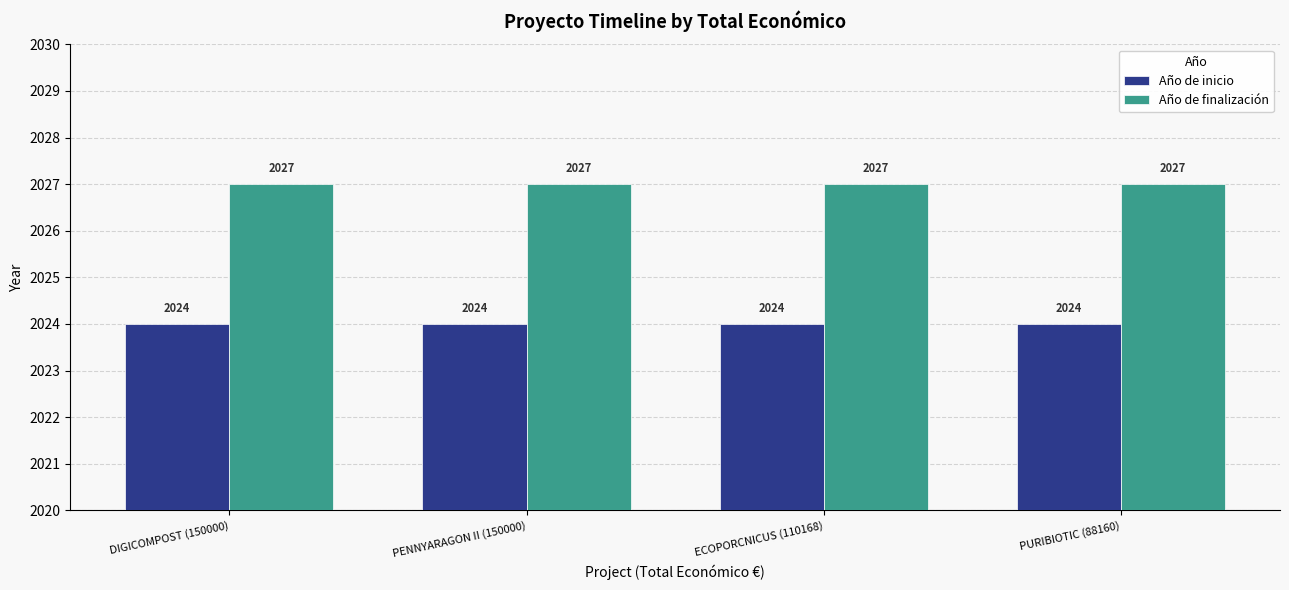

What value does the Año de finalización series have at ECOPORCNICUS (110168)?

2027